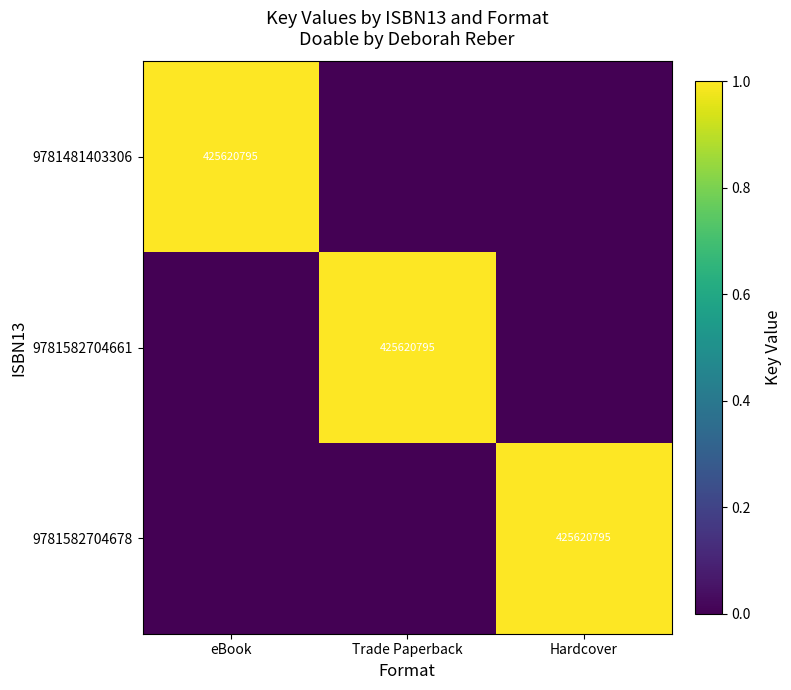

True or false: 9781582704678 has a value of 425620795 at Hardcover.

True